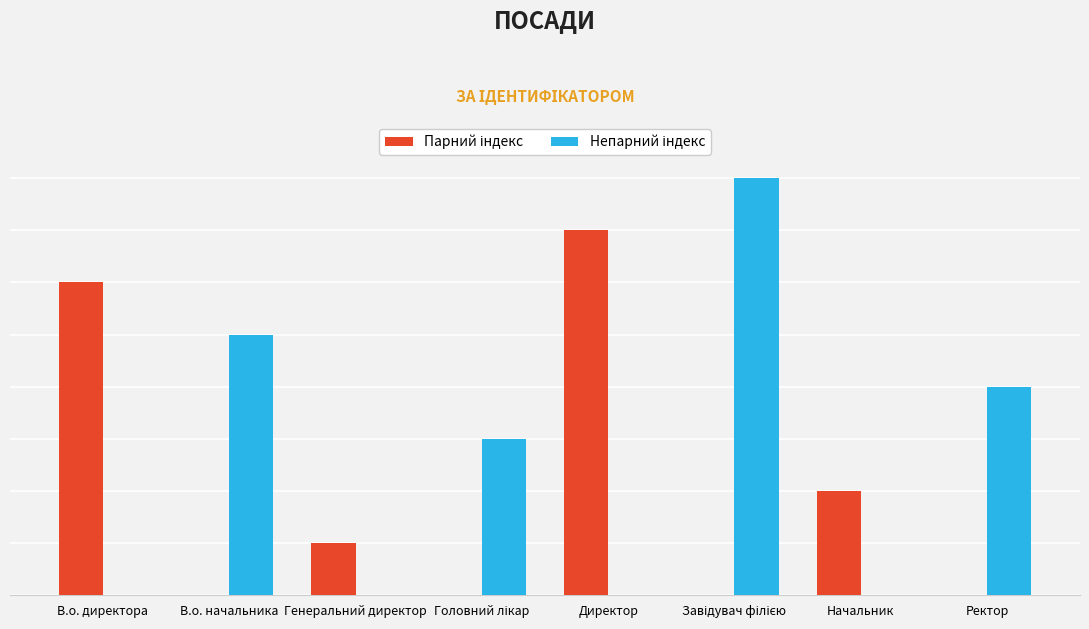

At which category does the chart reach its peak across all series?

Завідувач філією